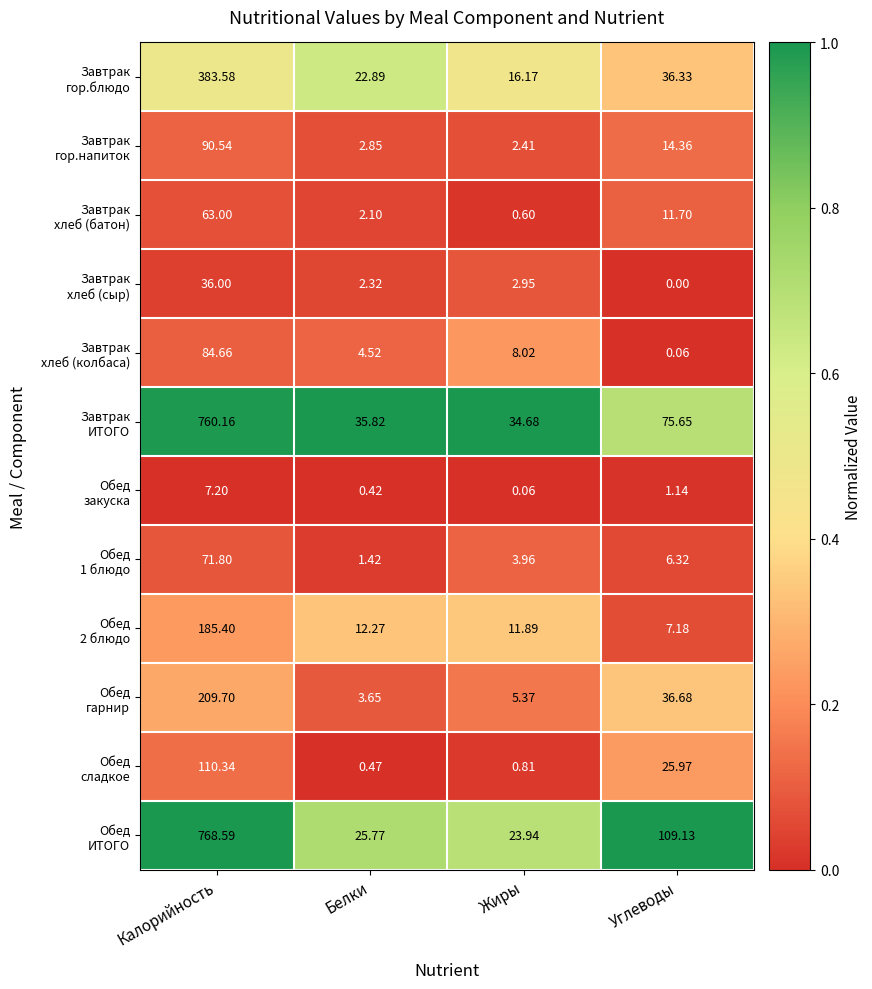

Which category has the lowest value across all series?

Углеводы